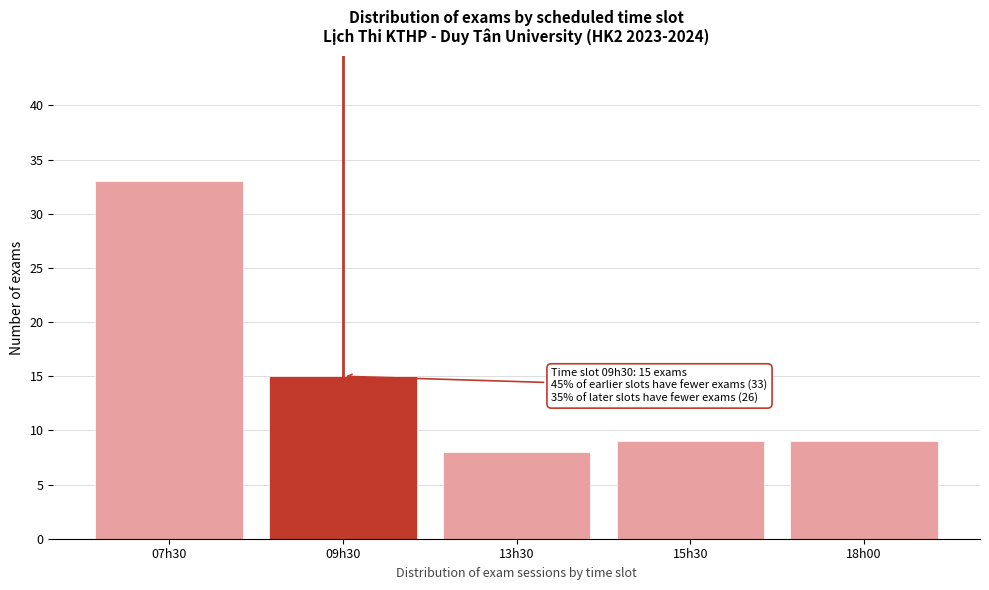

Reading left to right, transcribe all the data shown in this chart.

07h30=33	09h30=15	13h30=8	15h30=9	18h00=9